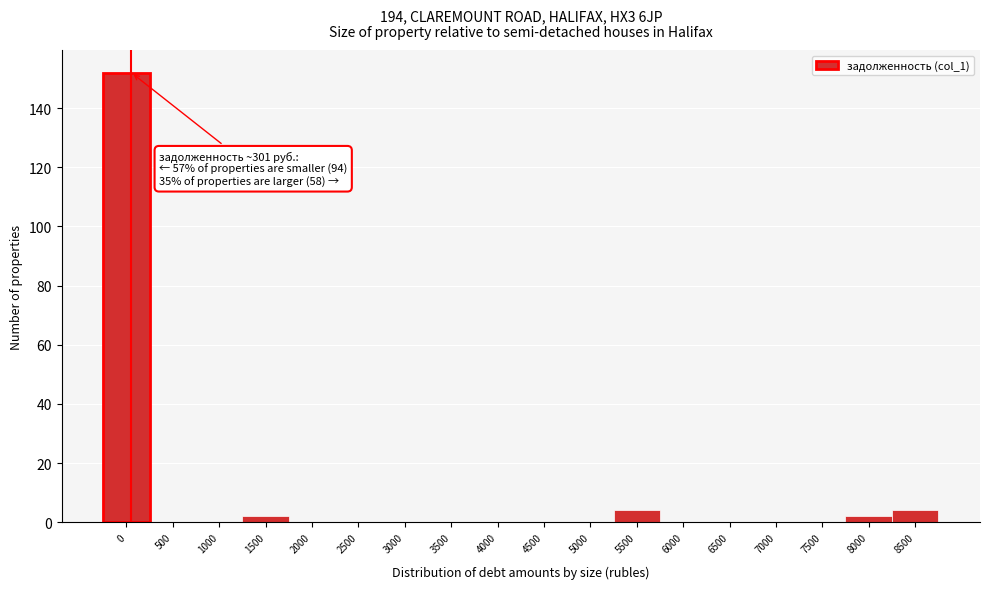

Reading left to right, extract all data points from this chart.

0=152	500=0	1000=0	1500=2	2000=0	2500=0	3000=0	3500=0	4000=0	4500=0	5000=0	5500=4	6000=0	6500=0	7000=0	7500=0	8000=2	8500=4